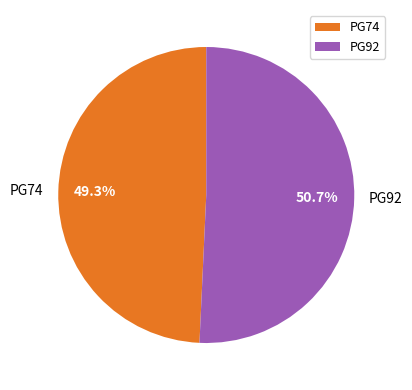

To the nearest percent, what portion does PG74 represent?

49%